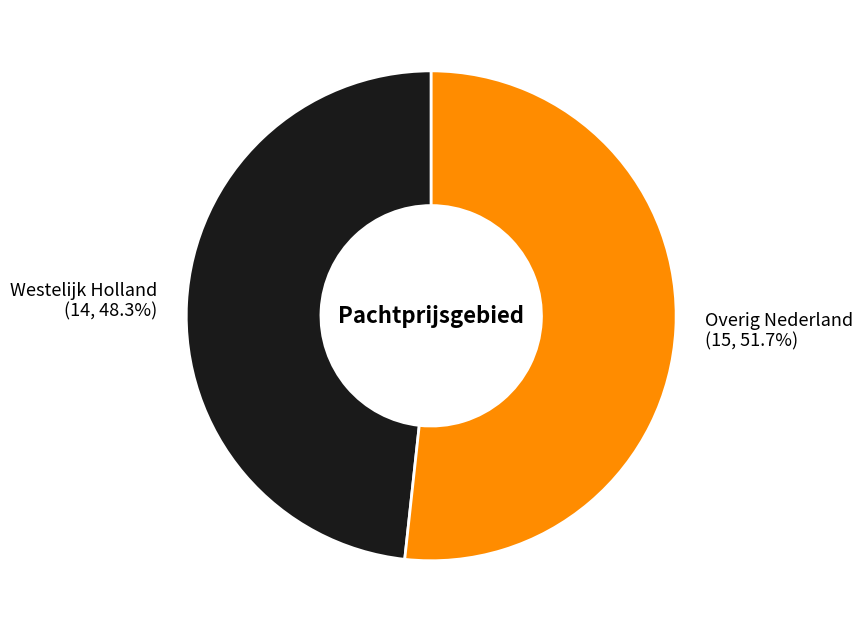

What percentage is the Overig Nederland slice, to the nearest percent?

52%